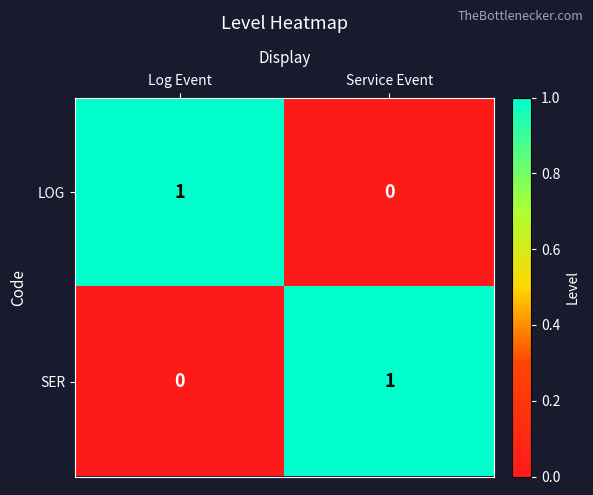

Rank the categories by LOG value from lowest to highest.

Service Event, Log Event